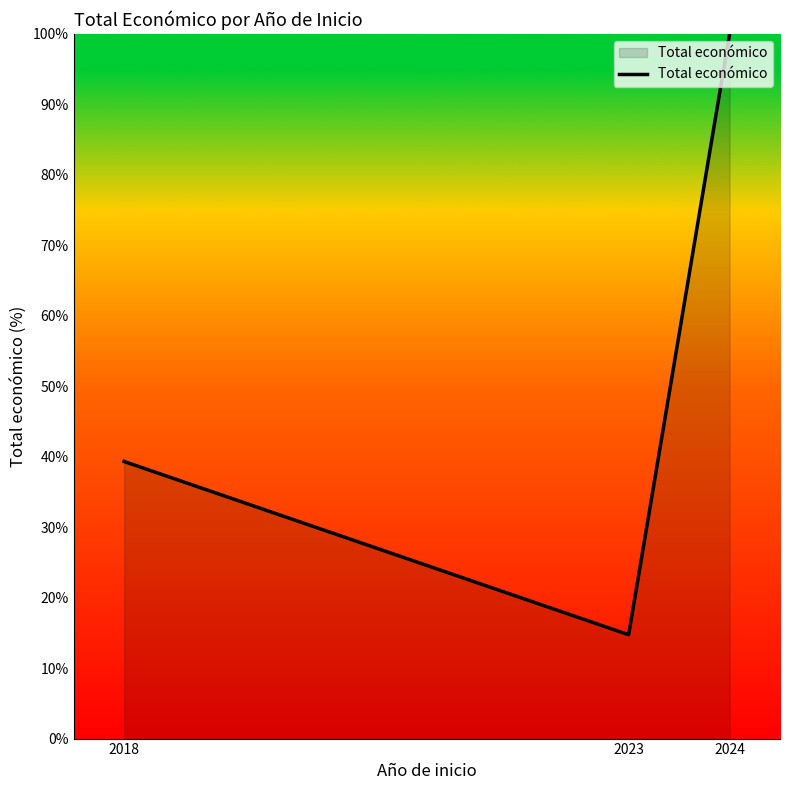

The value at 2024 is 51.9. True or false?

False